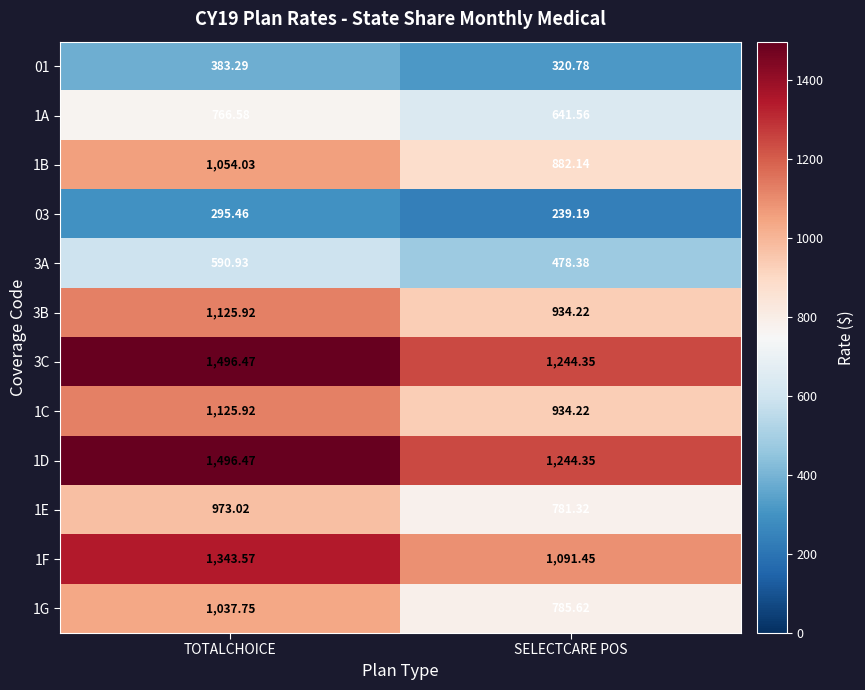

Which category has the highest value across all series?

TOTALCHOICE